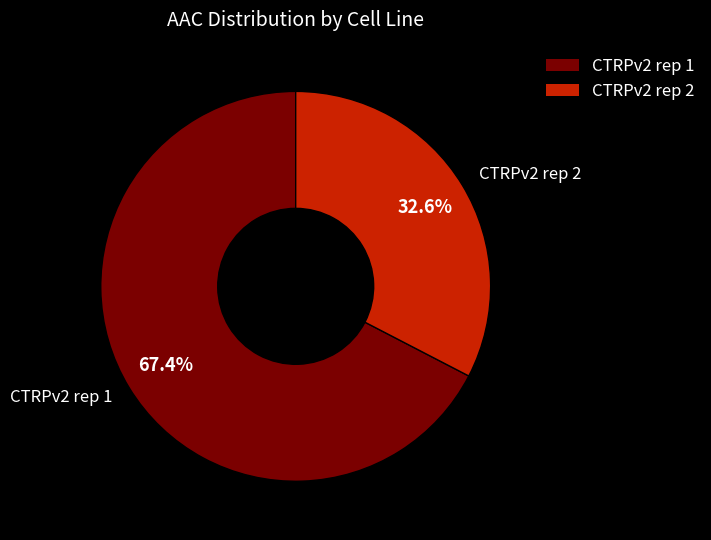

True or false: CTRPv2 rep 2 accounts for 40% of the total.

False